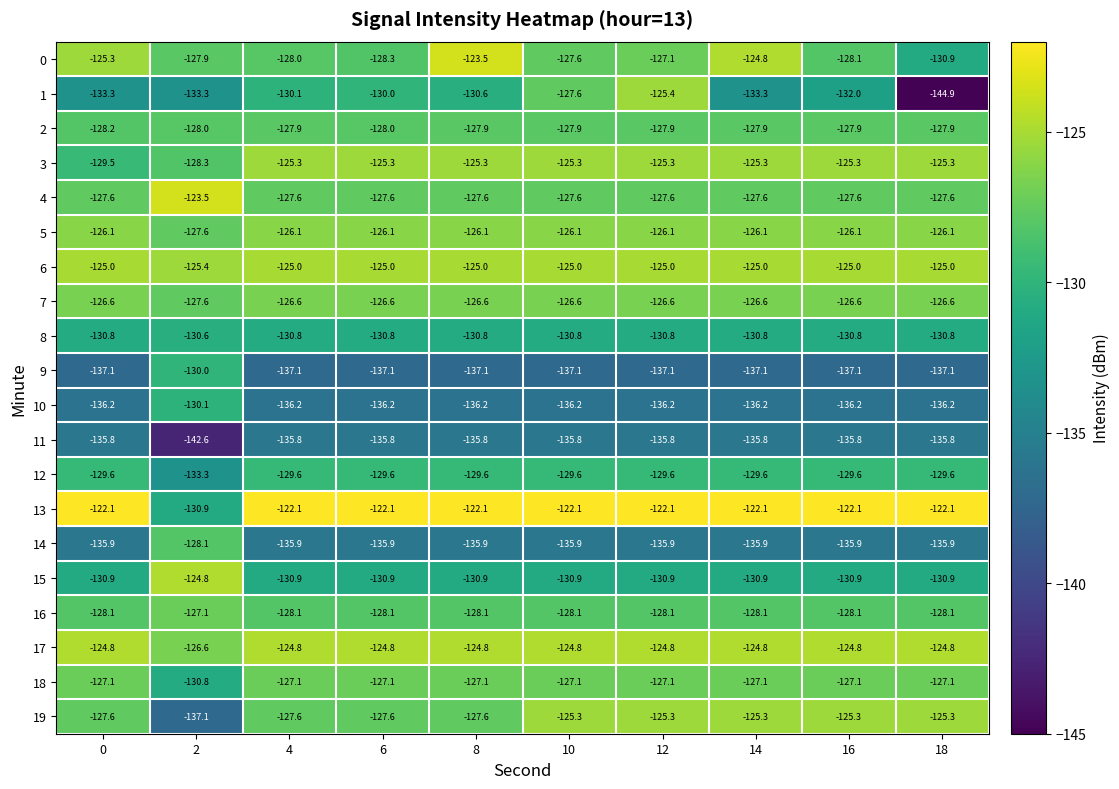

What is the average value of the 9 series?

-136.4